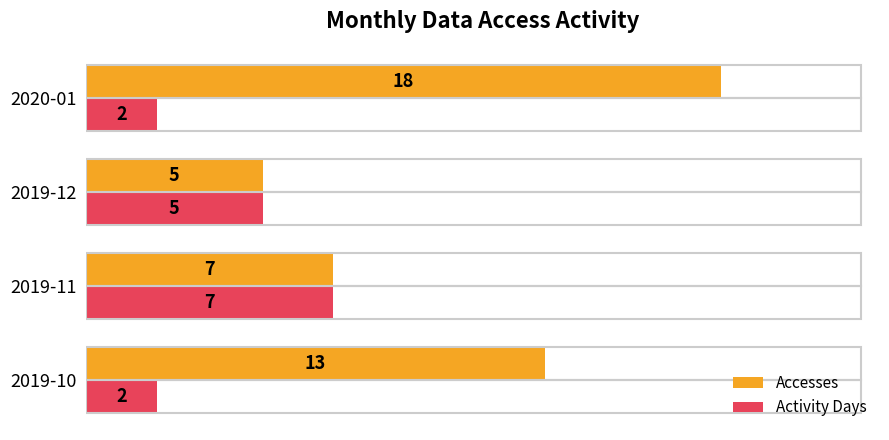

Which series has the largest range (max minus min)?

Accesses